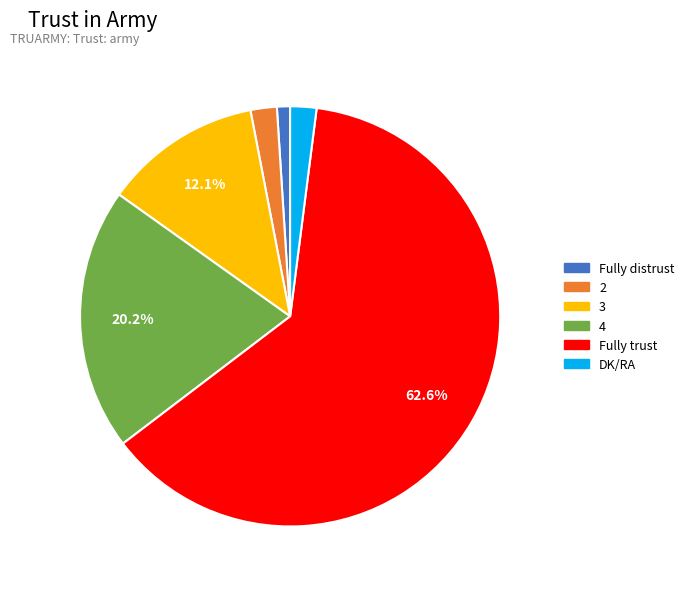

Is it true that Fully distrust is 1% of the pie?

True